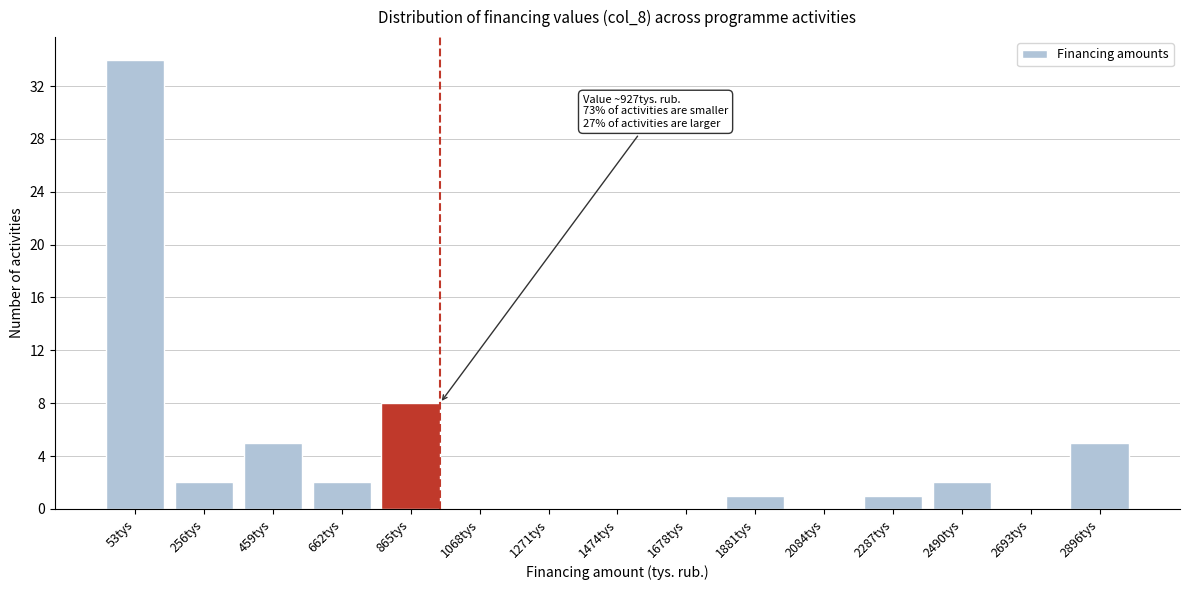

Reading left to right, transcribe all the data shown in this chart.

53tys=34	256tys=2	459tys=5	662tys=2	865tys=8	1068tys=0	1271tys=0	1474tys=0	1678tys=0	1881tys=1	2084tys=0	2287tys=1	2490tys=2	2693tys=0	2896tys=5